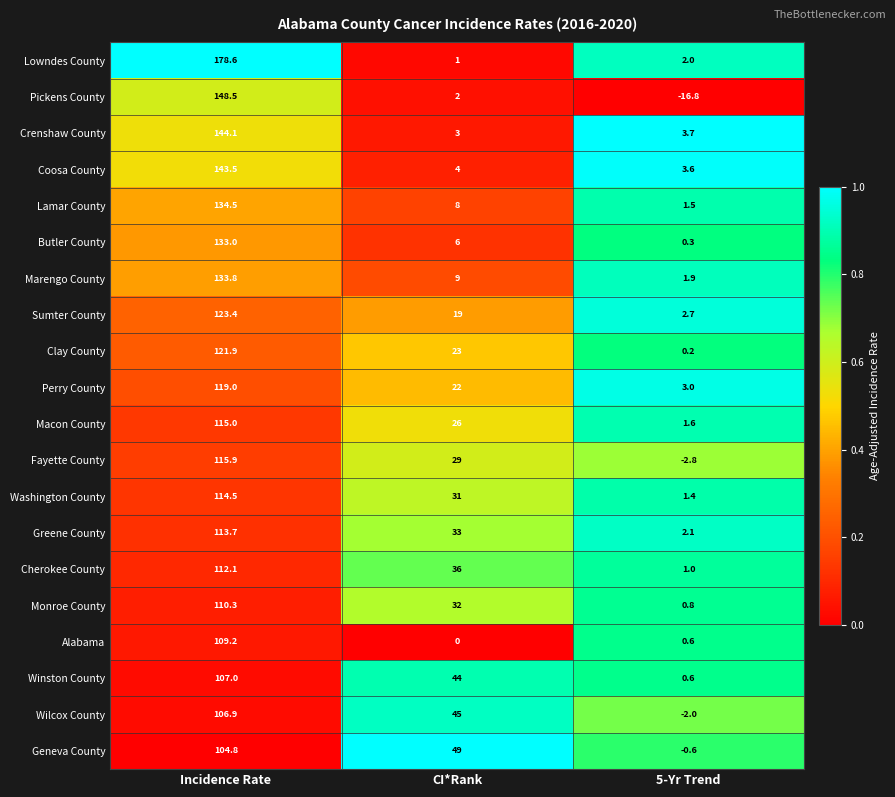

Rank the categories by Macon County value from highest to lowest.

Incidence Rate, CI*Rank, 5-Yr Trend